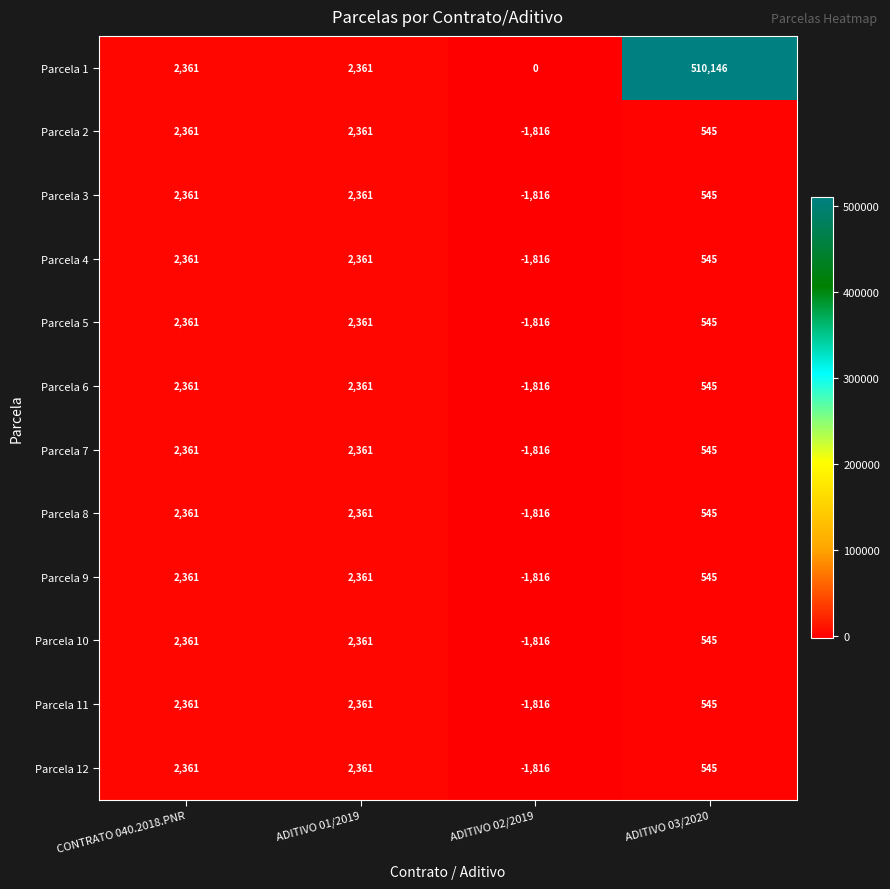

Which series has the widest spread of values?

Parcela 1